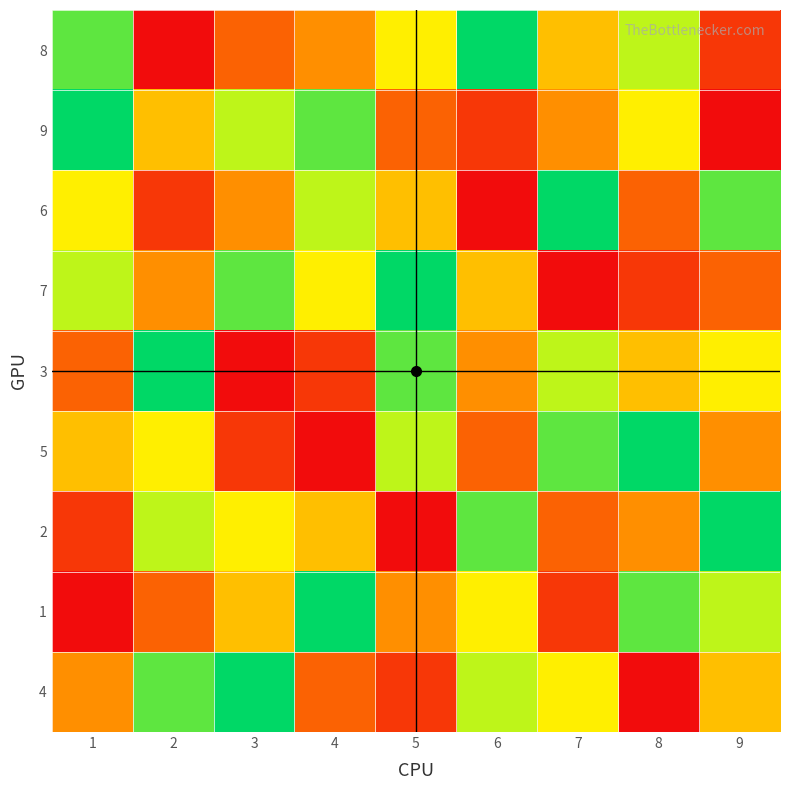

What is the smallest value displayed?

1